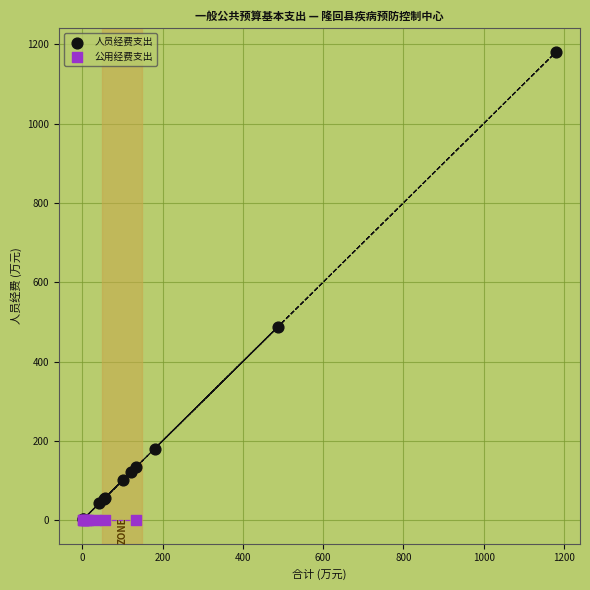

Which series contains the highest Y value?

人员经费支出